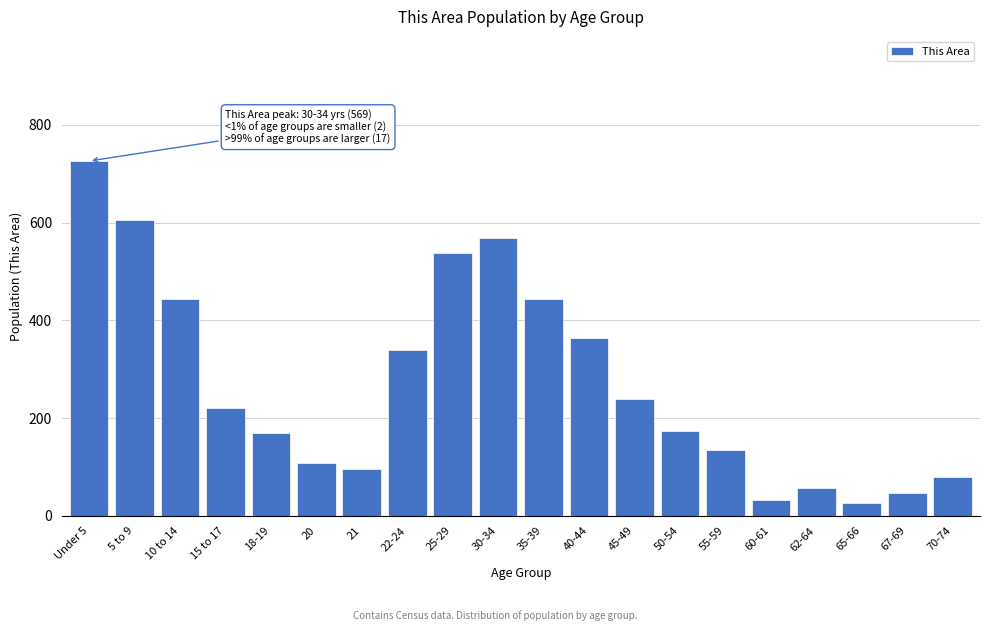

At which label is the value closest to 376?

40-44